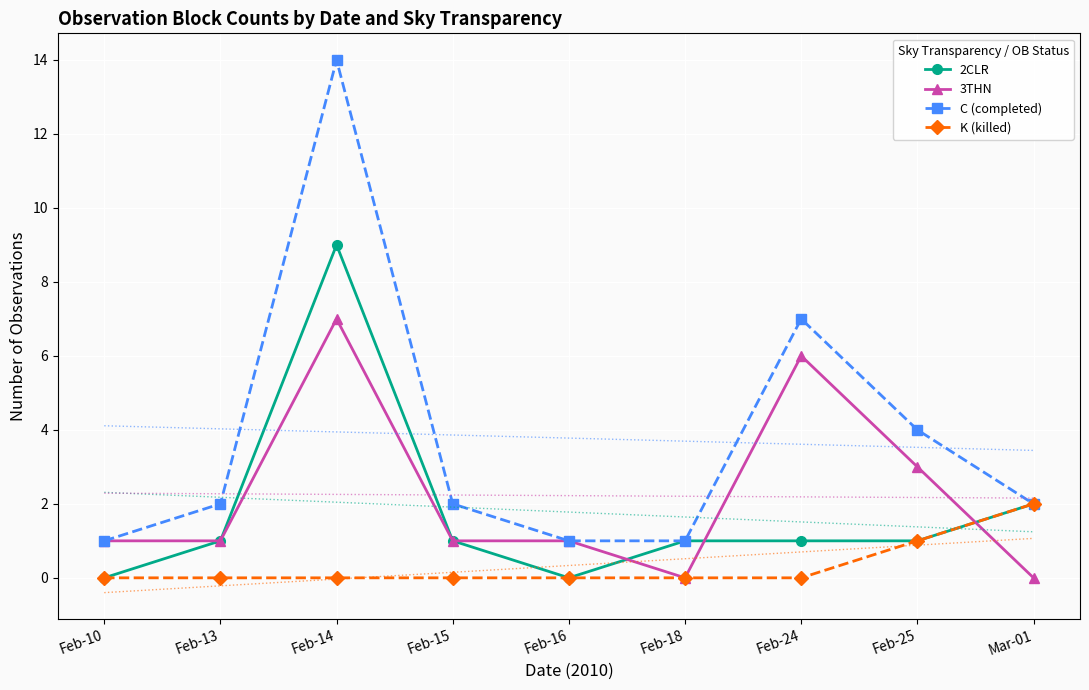

What is the greatest value displayed?

14